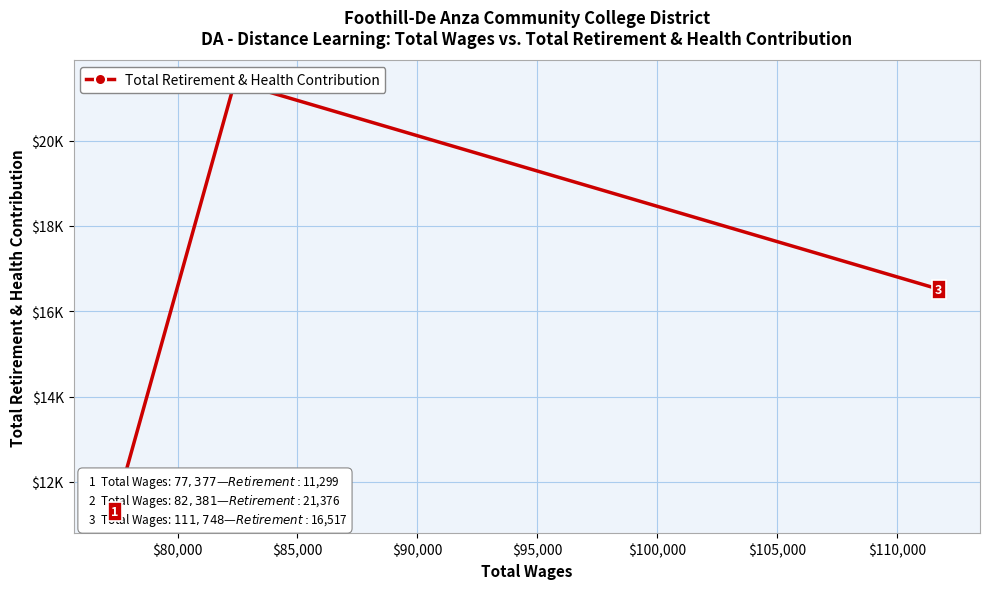

Is this an area chart (filled region under the line)?

No